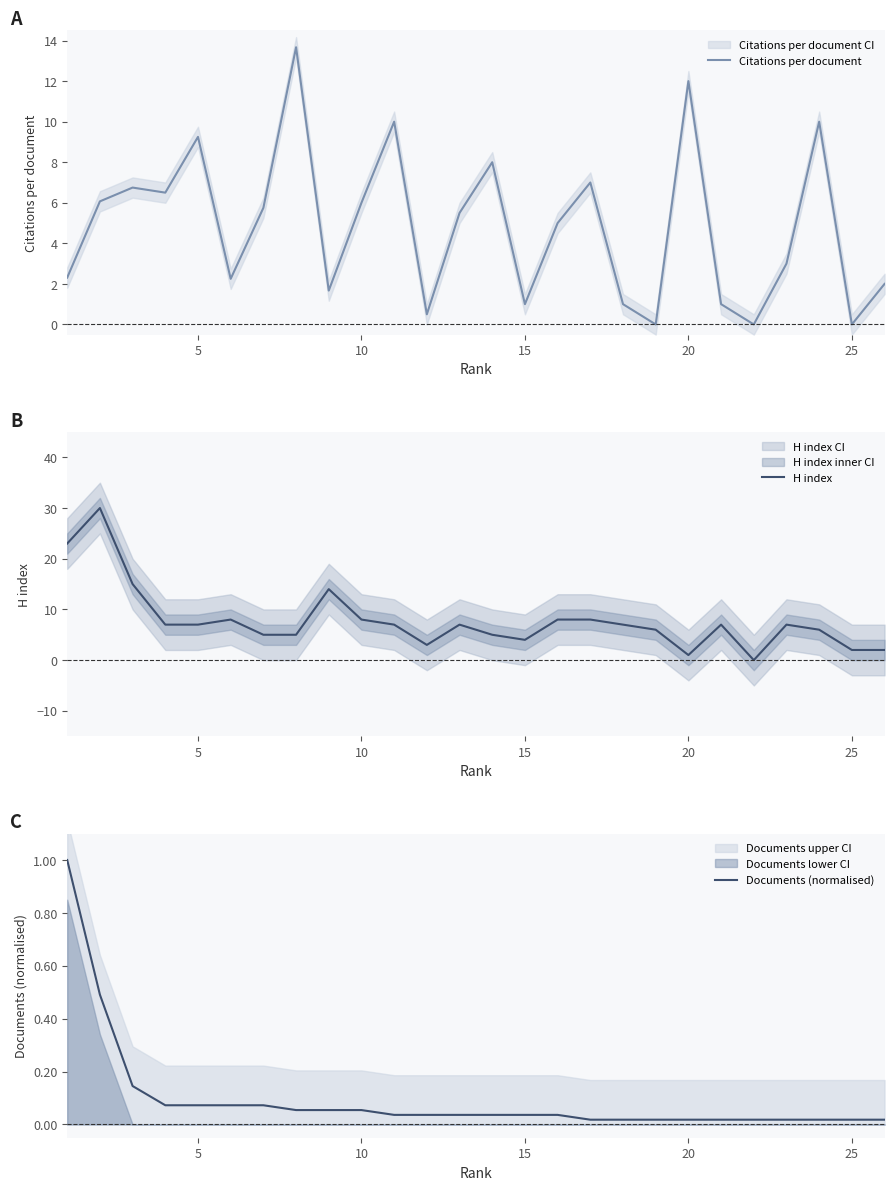

List the series in order of their overall mean, lowest first.

Documents (normalised), Citations per document, H index